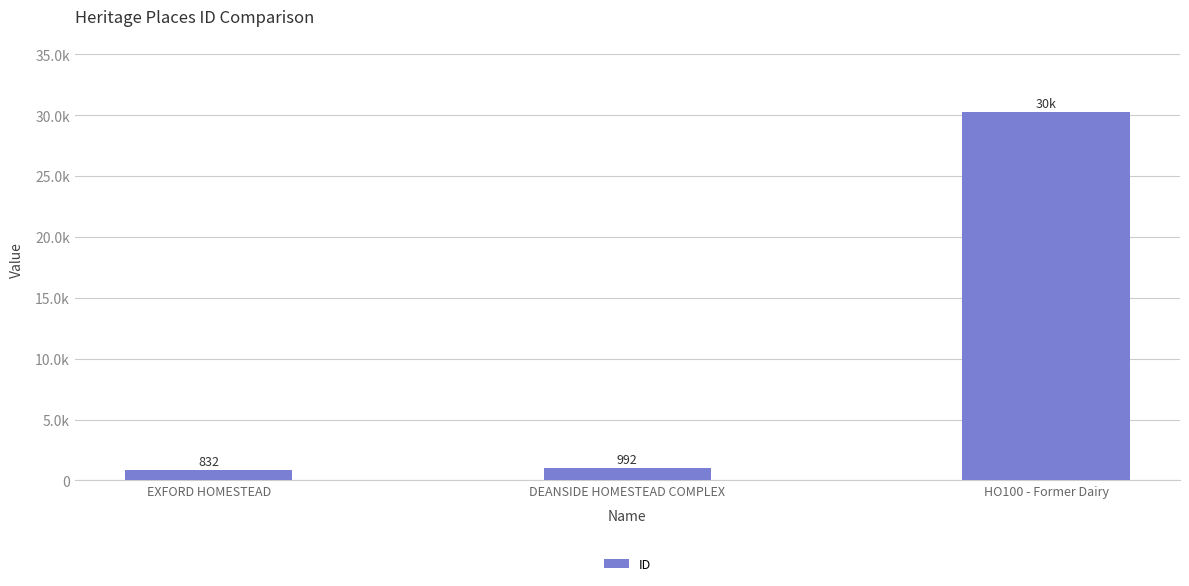

How many data points are less than 992?

1